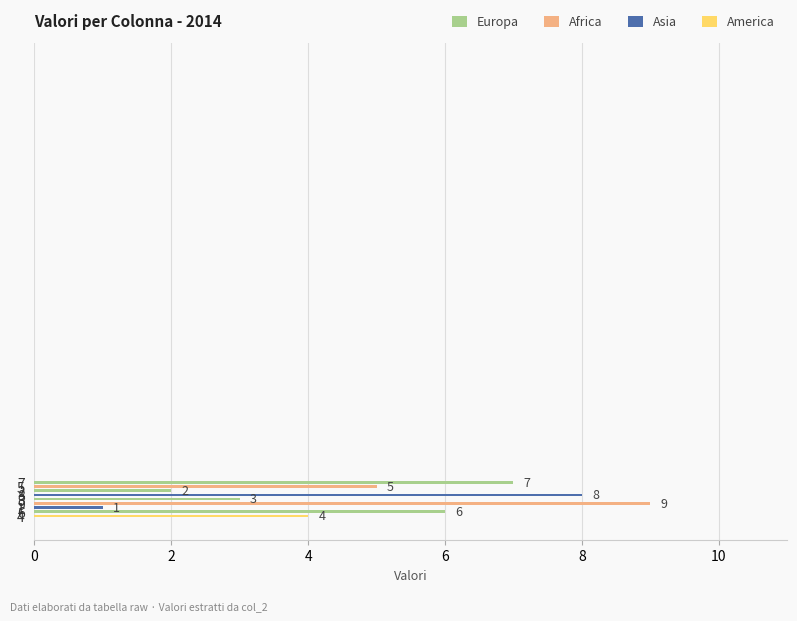

Does the chart contain any negative values?

No